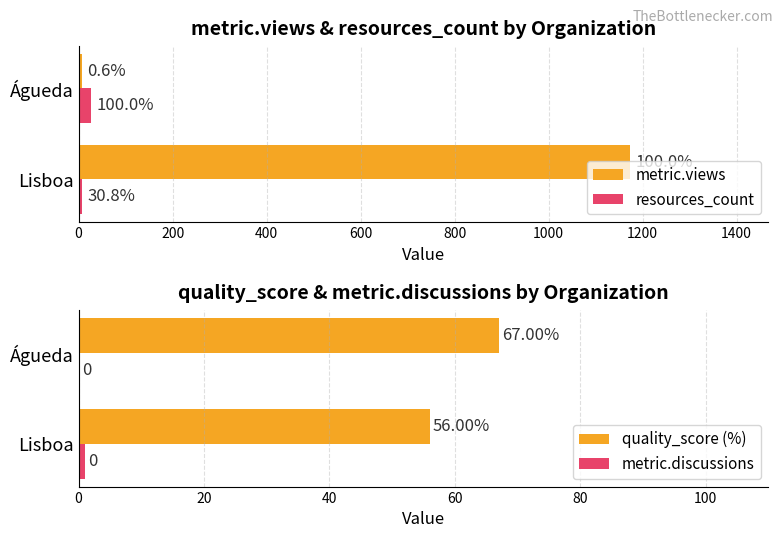

What is the sum of all quality_score (%) values?

123.0